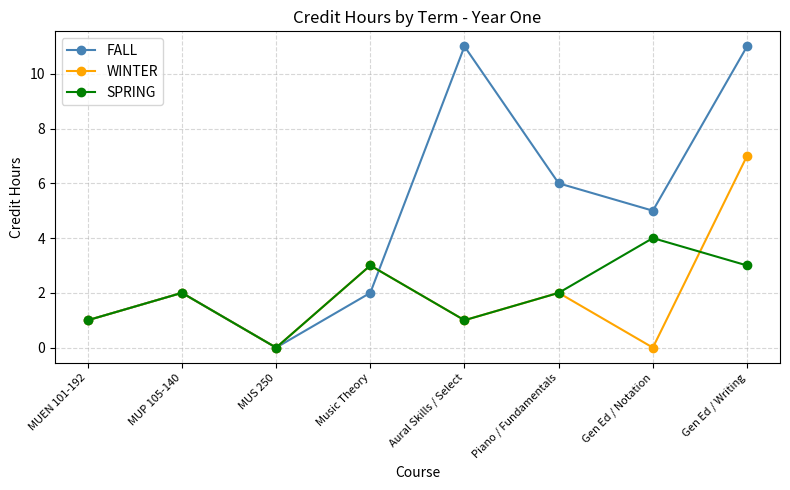

Reading left to right, list all the values displayed in this chart.

FALL: 1	2	0	2	11	6	5	11
WINTER: 1	2	0	3	1	2	0	7
SPRING: 1	2	0	3	1	2	4	3